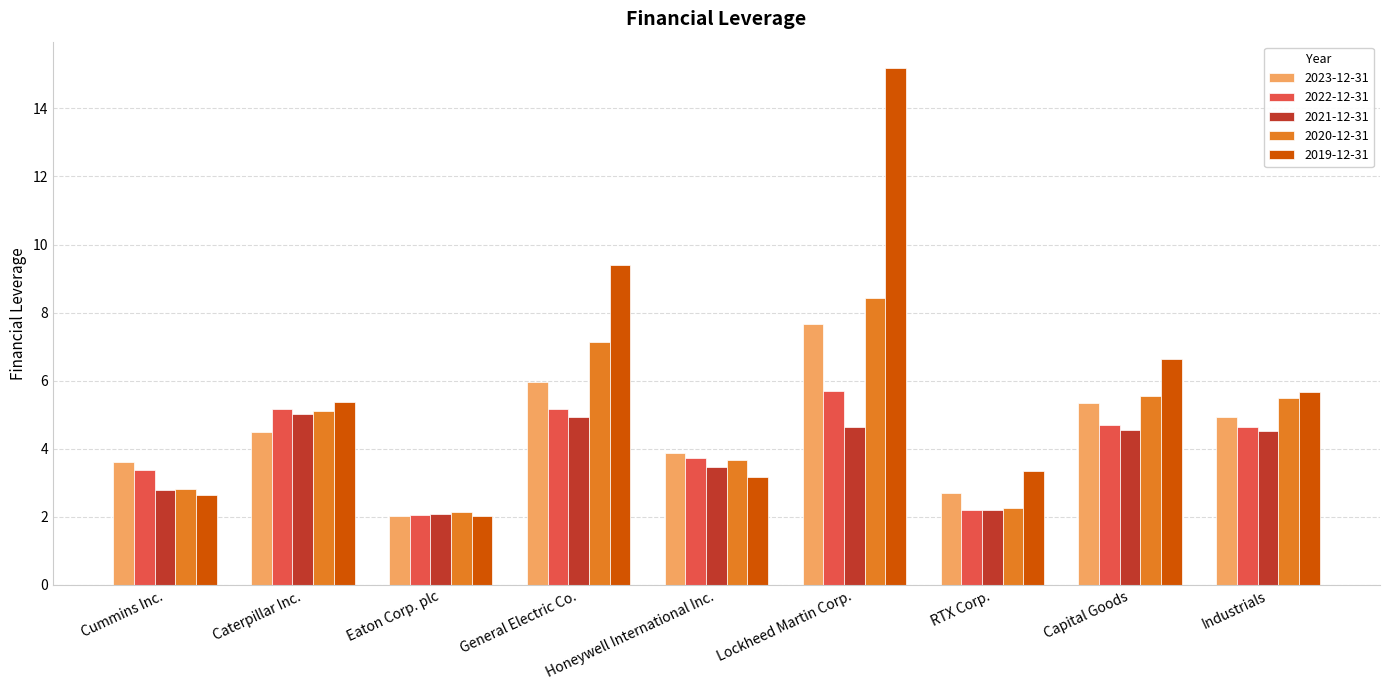

What is the label of the 6th bar from the right?

General Electric Co.